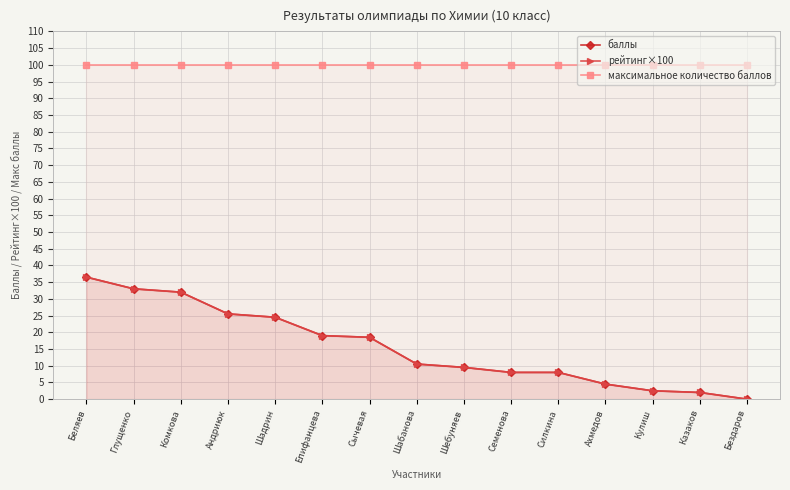

What is the label of the 1st point from the right?

Бездаров